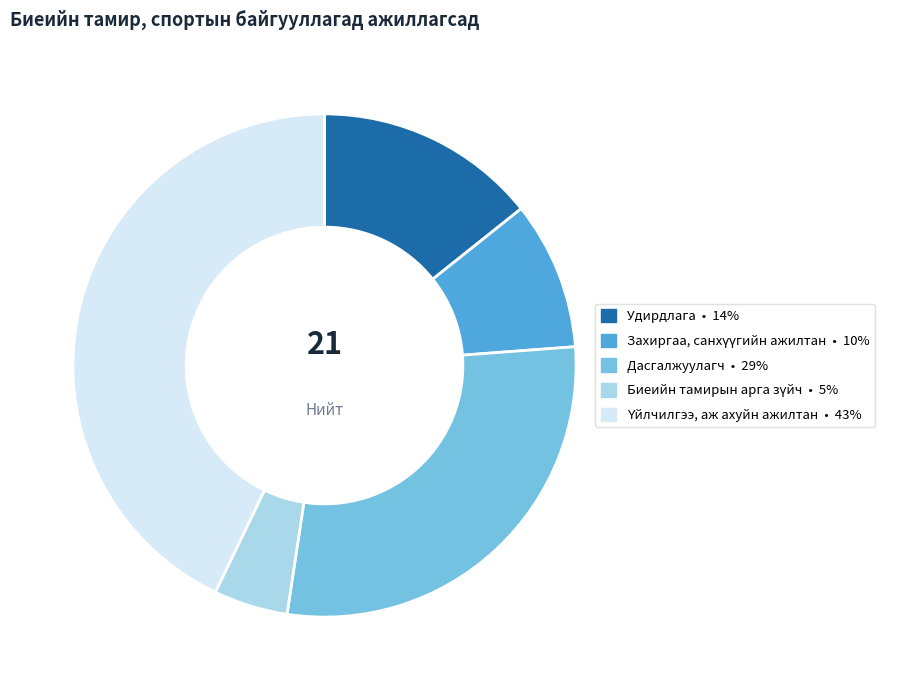

Is there a majority slice in this chart?

No